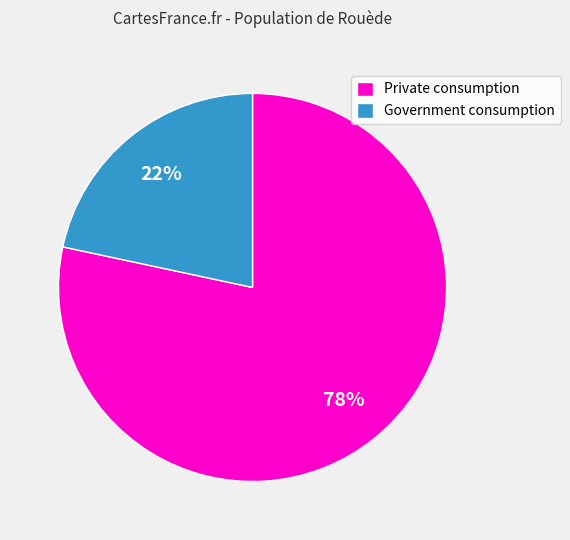

Which slice is the largest?

Private consumption